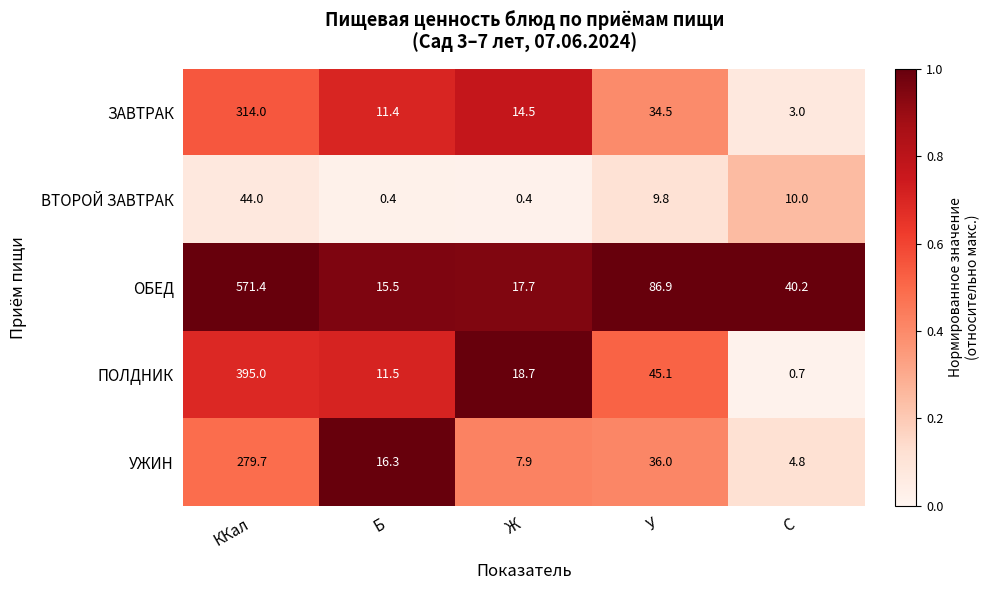

Reading right to left, extract all data points from this chart.

ЗАВТРАК: 3.0	34.5	14.5	11.4	314.0
ВТОРОЙ ЗАВТРАК: 10.0	9.8	0.4	0.4	44.0
ОБЕД: 40.2	86.9	17.7	15.5	571.4
ПОЛДНИК: 0.7	45.1	18.7	11.5	395.0
УЖИН: 4.8	36.0	7.9	16.3	279.7